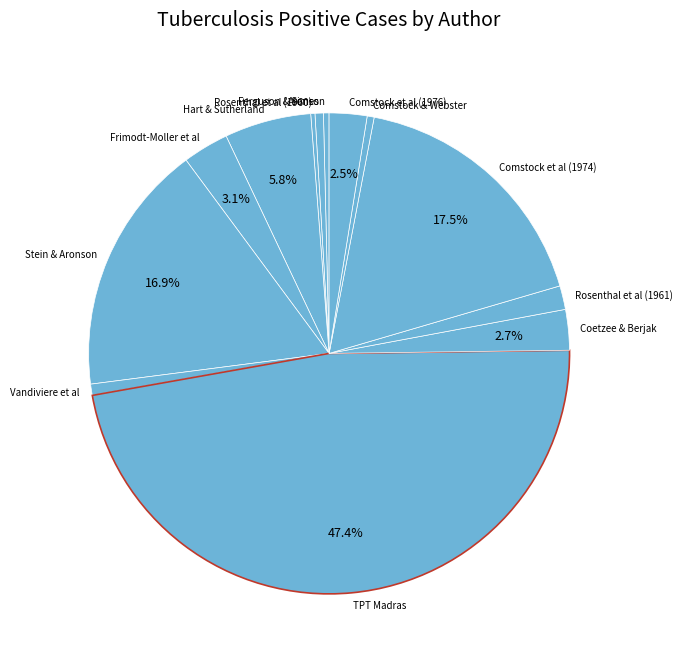

Combined, do Rosenthal et al (1961) and Hart & Sutherland account for over 50%?

No